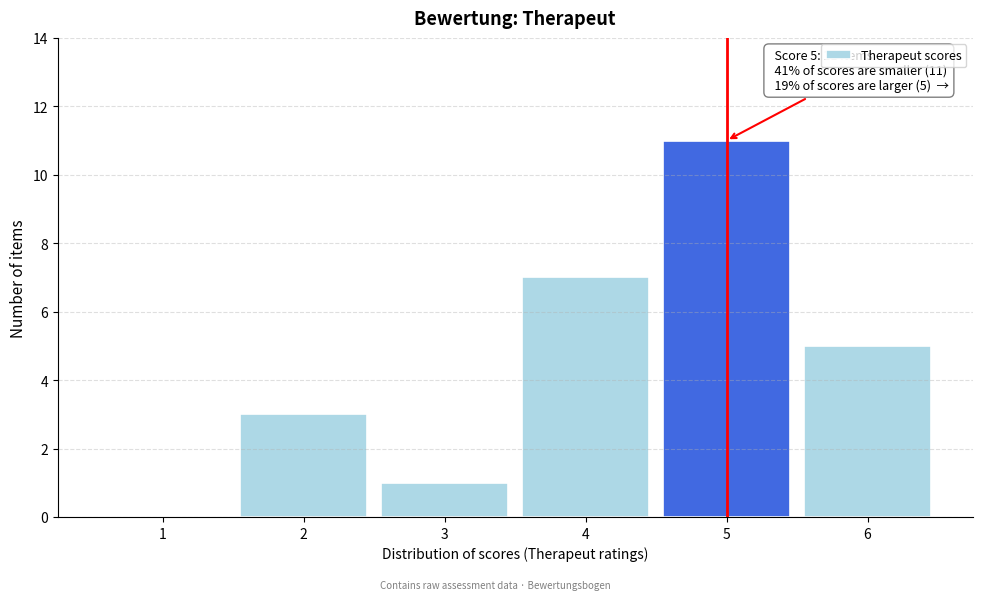

Which range on the x-axis has the tallest bar?

4.5 to 5.5